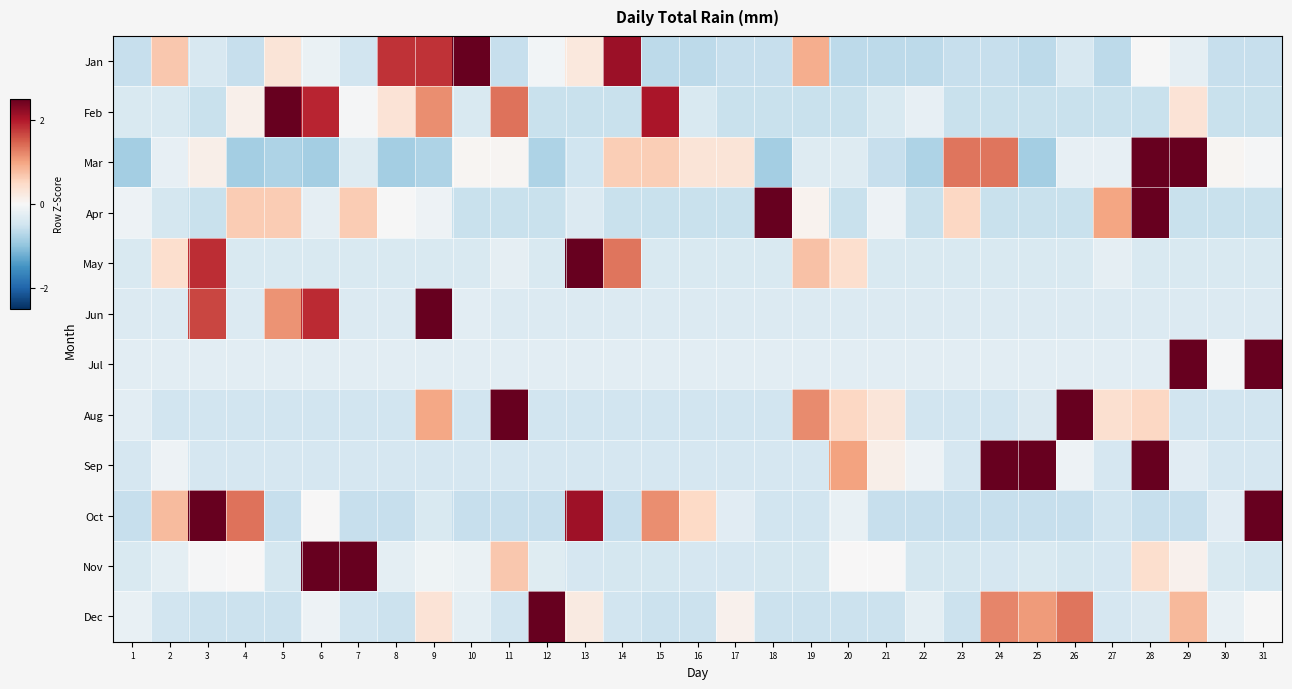

Reading left to right, list all the values displayed in this chart.

Jan: 1=-0.6	2=0.7	3=-0.4	4=-0.6	5=0.3	6=-0.2	7=-0.5	8=1.8	9=1.8	10=3.5	11=-0.6	12=-0.1	13=0.3	14=2.1	15=-0.6	16=-0.6	17=-0.6	18=-0.6	19=0.9	20=-0.6	21=-0.6	22=-0.6	23=-0.6	24=-0.6	25=-0.6	26=-0.4	27=-0.6	28=-0.0	29=-0.2	30=-0.6	31=-0.6
Feb: 1=-0.4	2=-0.4	3=-0.6	4=0.1	5=3.8	6=1.9	7=-0.0	8=0.3	9=1.2	10=-0.4	11=1.4	12=-0.6	13=-0.6	14=-0.6	15=2.0	16=-0.4	17=-0.6	18=-0.6	19=-0.6	20=-0.6	21=-0.4	22=-0.2	23=-0.6	24=-0.6	25=-0.6	26=-0.6	27=-0.6	28=-0.6	29=0.3	30=-0.6	31=-0.6
Mar: 1=-0.9	2=-0.2	3=0.1	4=-0.9	5=-0.8	6=-0.9	7=-0.3	8=-0.9	9=-0.8	10=0.0	11=0.0	12=-0.8	13=-0.5	14=0.6	15=0.6	16=0.3	17=0.3	18=-0.9	19=-0.3	20=-0.3	21=-0.6	22=-0.8	23=1.3	24=1.3	25=-0.9	26=-0.2	27=-0.2	28=3.1	29=3.1	30=0.0	31=-0.0
Apr: 1=-0.1	2=-0.4	3=-0.6	4=0.6	5=0.6	6=-0.2	7=0.6	8=-0.0	9=-0.1	10=-0.6	11=-0.6	12=-0.6	13=-0.3	14=-0.6	15=-0.6	16=-0.6	17=-0.6	18=3.6	19=0.1	20=-0.6	21=-0.1	22=-0.6	23=0.5	24=-0.6	25=-0.6	26=-0.6	27=1.0	28=3.2	29=-0.6	30=-0.6	31=-0.6
May: 1=-0.4	2=0.4	3=1.8	4=-0.4	5=-0.4	6=-0.4	7=-0.4	8=-0.4	9=-0.4	10=-0.4	11=-0.2	12=-0.4	13=4.6	14=1.3	15=-0.4	16=-0.4	17=-0.4	18=-0.4	19=0.7	20=0.4	21=-0.4	22=-0.4	23=-0.4	24=-0.4	25=-0.4	26=-0.4	27=-0.2	28=-0.4	29=-0.4	30=-0.4	31=-0.4
Jun: 1=-0.3	2=-0.3	3=1.7	4=-0.3	5=1.1	6=1.9	7=-0.3	8=-0.3	9=4.5	10=-0.3	11=-0.3	12=-0.3	13=-0.3	14=-0.3	15=-0.3	16=-0.3	17=-0.3	18=-0.3	19=-0.3	20=-0.3	21=-0.3	22=-0.3	23=-0.3	24=-0.3	25=-0.3	26=-0.3	27=-0.3	28=-0.3	29=-0.3	30=-0.3	31=-0.3
Jul: 1=-0.3	2=-0.3	3=-0.3	4=-0.3	5=-0.3	6=-0.3	7=-0.3	8=-0.3	9=-0.3	10=-0.3	11=-0.3	12=-0.3	13=-0.3	14=-0.3	15=-0.3	16=-0.3	17=-0.3	18=-0.3	19=-0.3	20=-0.3	21=-0.3	22=-0.3	23=-0.3	24=-0.3	25=-0.3	26=-0.3	27=-0.3	28=-0.3	29=3.8	30=-0.0	31=3.8
Aug: 1=-0.3	2=-0.5	3=-0.5	4=-0.5	5=-0.5	6=-0.5	7=-0.5	8=-0.5	9=1.0	10=-0.5	11=3.3	12=-0.5	13=-0.5	14=-0.5	15=-0.5	16=-0.5	17=-0.5	18=-0.5	19=1.2	20=0.5	21=0.3	22=-0.5	23=-0.5	24=-0.5	25=-0.4	26=3.5	27=0.4	28=0.5	29=-0.5	30=-0.5	31=-0.5
Sep: 1=-0.4	2=-0.1	3=-0.4	4=-0.4	5=-0.4	6=-0.4	7=-0.4	8=-0.4	9=-0.4	10=-0.4	11=-0.4	12=-0.4	13=-0.4	14=-0.4	15=-0.4	16=-0.4	17=-0.4	18=-0.4	19=-0.4	20=1.0	21=0.1	22=-0.1	23=-0.4	24=3.2	25=2.9	26=-0.1	27=-0.4	28=2.8	29=-0.3	30=-0.4	31=-0.4
Oct: 1=-0.6	2=0.8	3=3.2	4=1.4	5=-0.6	6=0.0	7=-0.6	8=-0.6	9=-0.4	10=-0.6	11=-0.6	12=-0.6	13=2.1	14=-0.6	15=1.2	16=0.5	17=-0.3	18=-0.5	19=-0.5	20=-0.2	21=-0.6	22=-0.6	23=-0.6	24=-0.6	25=-0.6	26=-0.6	27=-0.5	28=-0.6	29=-0.6	30=-0.3	31=2.5
Nov: 1=-0.4	2=-0.2	3=-0.0	4=0.0	5=-0.4	6=4.5	7=2.6	8=-0.2	9=-0.1	10=-0.2	11=0.7	12=-0.3	13=-0.4	14=-0.4	15=-0.4	16=-0.4	17=-0.4	18=-0.4	19=-0.4	20=0.0	21=0.0	22=-0.4	23=-0.4	24=-0.4	25=-0.4	26=-0.4	27=-0.4	28=0.4	29=0.1	30=-0.4	31=-0.4
Dec: 1=-0.2	2=-0.5	3=-0.5	4=-0.5	5=-0.5	6=-0.1	7=-0.5	8=-0.5	9=0.3	10=-0.2	11=-0.5	12=4.6	13=0.2	14=-0.5	15=-0.5	16=-0.5	17=0.1	18=-0.5	19=-0.5	20=-0.5	21=-0.5	22=-0.2	23=-0.5	24=1.2	25=1.1	26=1.3	27=-0.4	28=-0.4	29=0.8	30=-0.2	31=-0.0